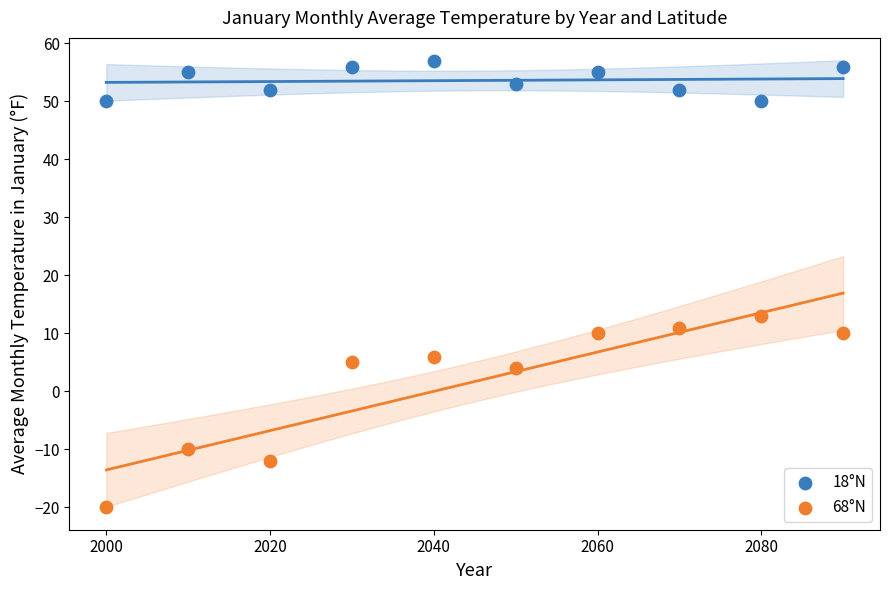

Which series contains the highest Y value?

18°N